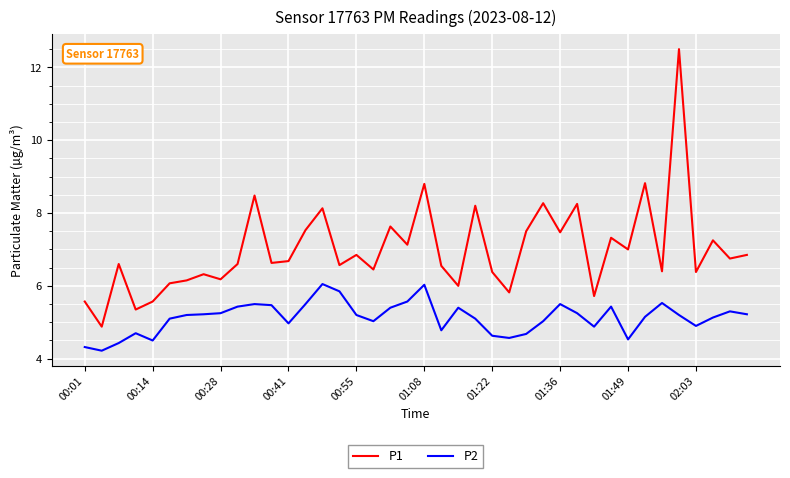

What is the minimum value shown in the chart?

4.2